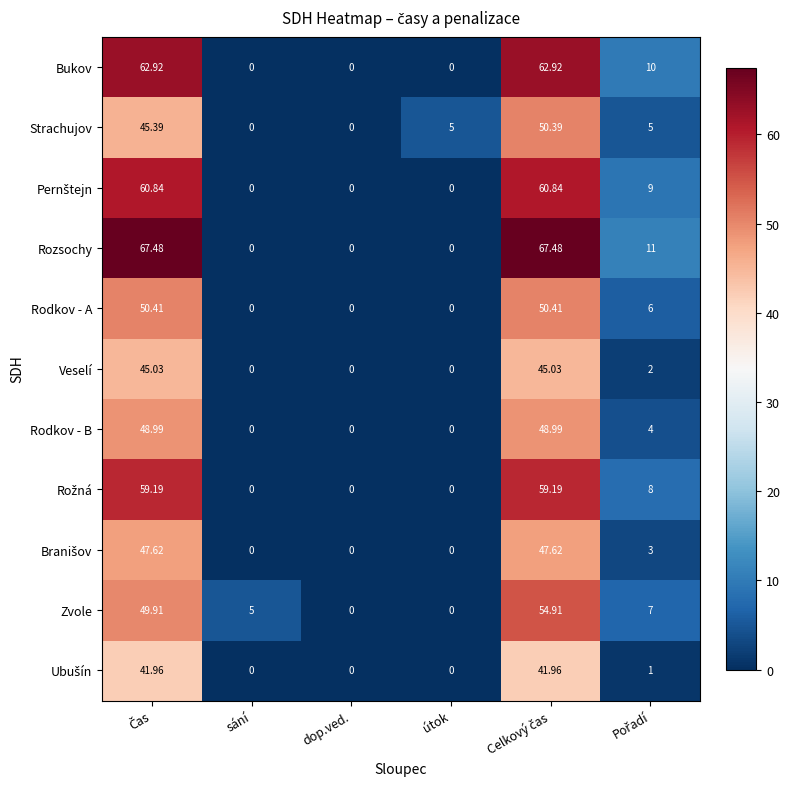

Which series has the largest total across all categories?

Rozsochy